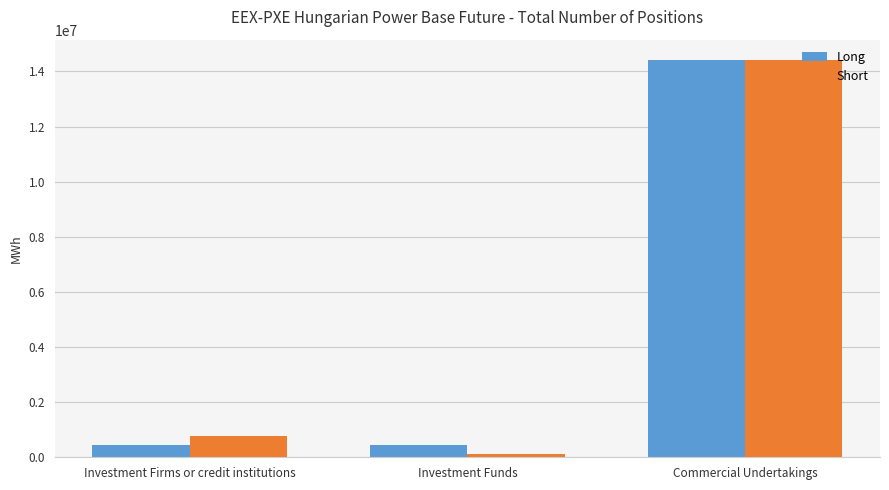

Rank the categories by Short value from lowest to highest.

Investment Funds, Investment Firms or credit institutions, Commercial Undertakings